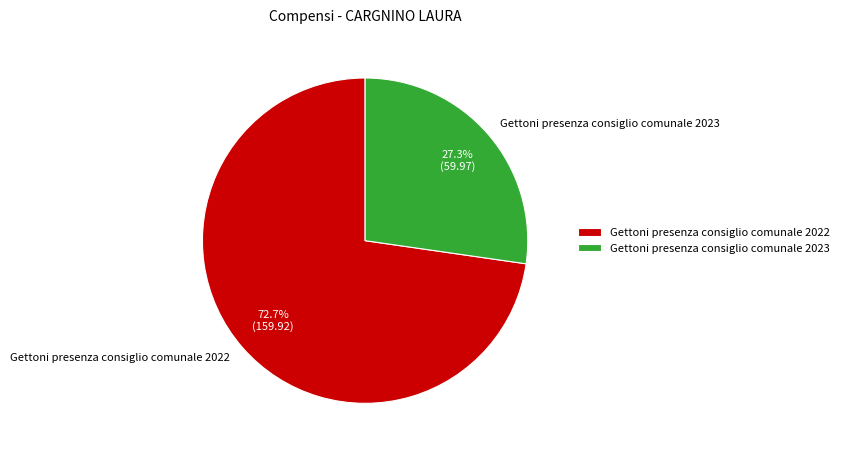

How many slices are in this pie chart?

2